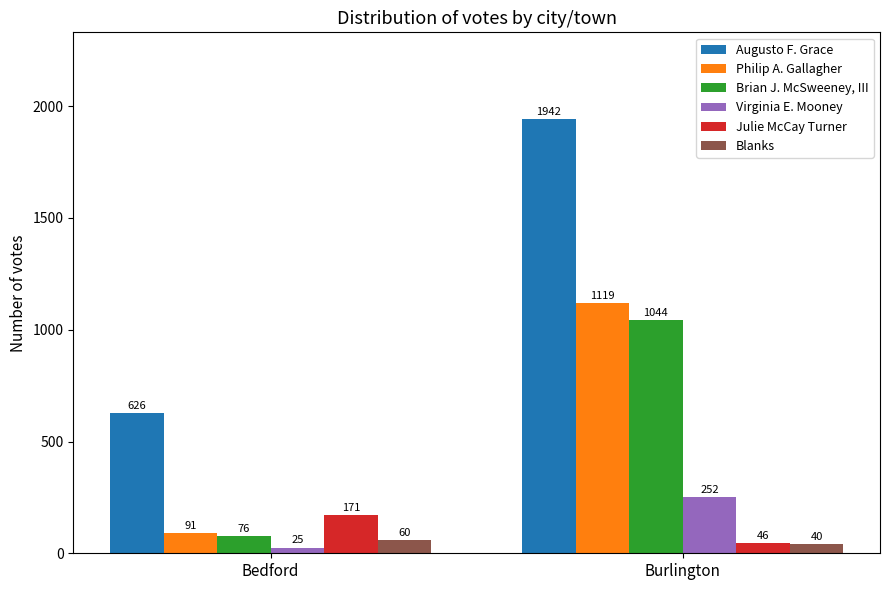

At which category is the sum across all series the highest?

Burlington